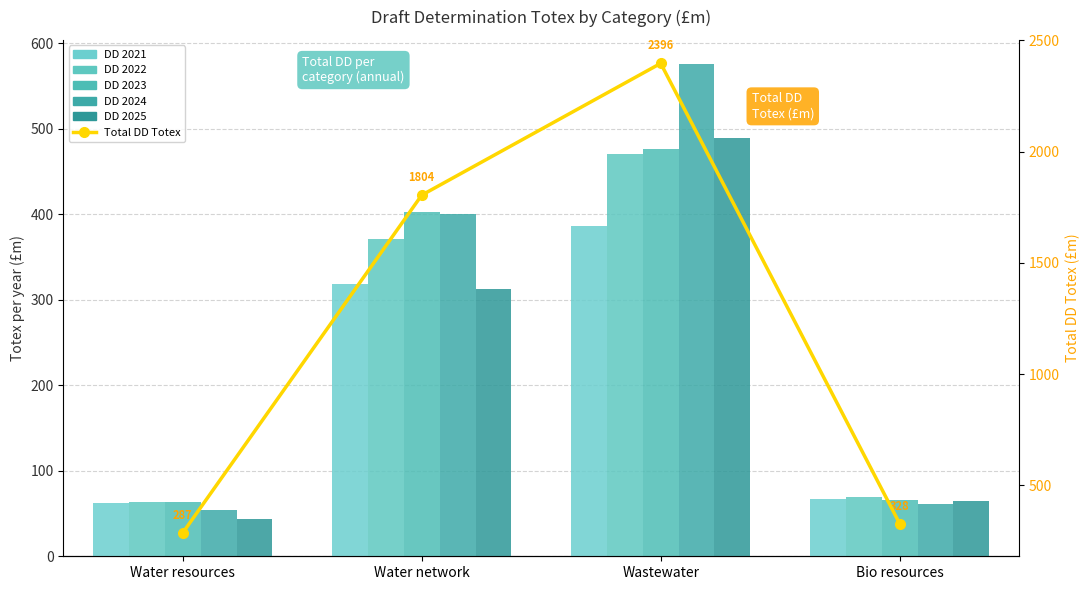

The value of Total DD Totex at Water network is 1804.1. True or false?

True